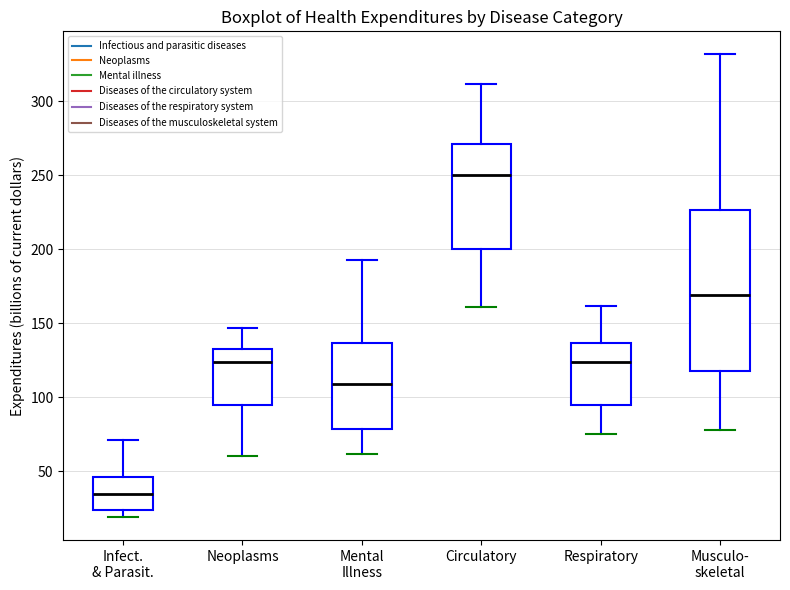

Reading left to right, read every box against the y-axis: the position of its median line, the range the box covers, and the ends of its whiskers. The values are not printed on the chart, so give them approximately, as read against the axis.

Infect. & Parasit.: median 35, box 25 to 45, whiskers 20 to 70
Neoplasms: median 125, box 95 to 130, whiskers 60 to 145
Mental Illness: median 110, box 80 to 135, whiskers 60 to 195
Circulatory: median 250, box 200 to 270, whiskers 160 to 310
Respiratory: median 125, box 95 to 135, whiskers 75 to 160
Musculo- skeletal: median 170, box 120 to 225, whiskers 75 to 330